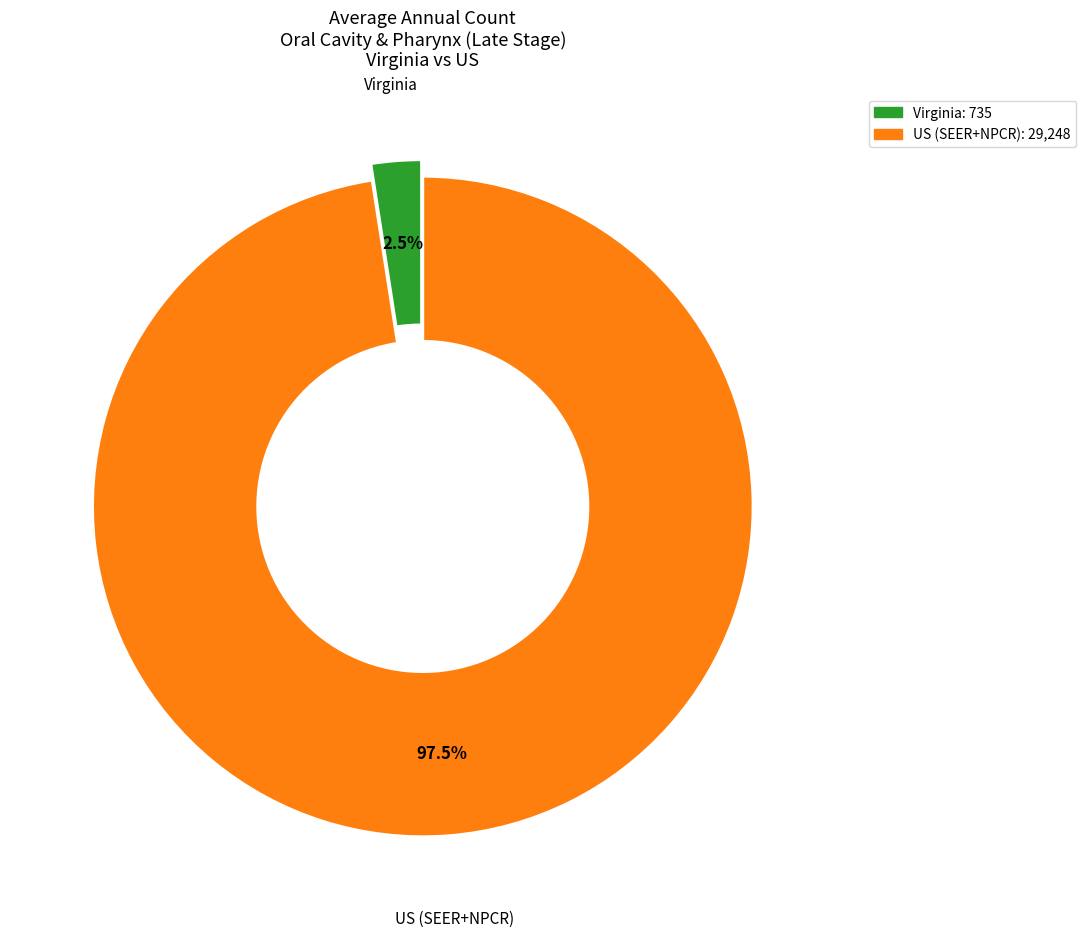

Do Virginia and US (SEER+NPCR) together represent more than half of the pie?

Yes